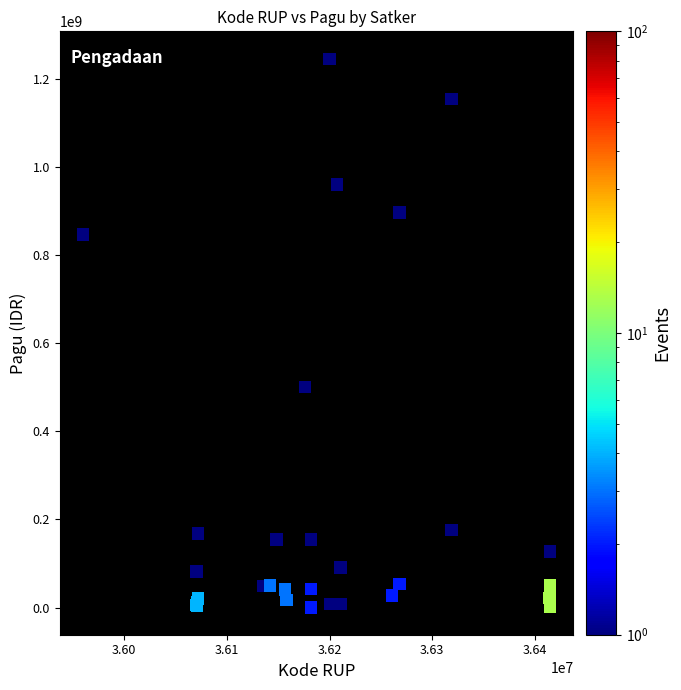

What Y value in the scatter plot is closest to 622840000?

499932000